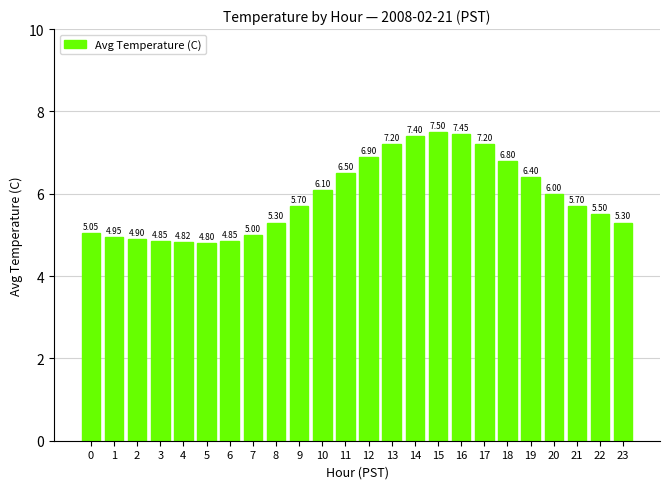

Are the bars grouped side by side (vs. stacked)?

No